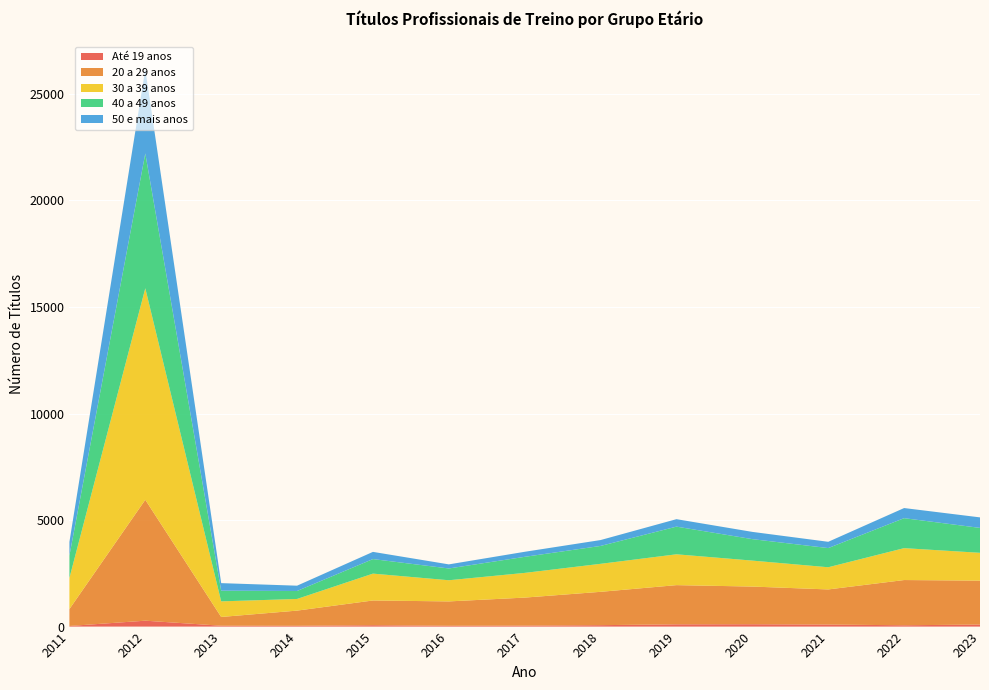

Reading left to right, list all the values displayed in this chart.

Até 19 anos: 29	277	41	38	65	39	46	67	107	111	96	62	96
20 a 29 anos: 794	5675	411	712	1161	1143	1315	1565	1839	1768	1648	2123	2061
30 a 39 anos: 1460	9927	732	547	1260	993	1159	1314	1447	1218	1041	1497	1306
40 a 49 anos: 1049	6329	501	374	683	553	754	840	1299	1008	900	1407	1169
50 e mais anos: 643	3951	355	249	338	192	237	276	350	340	295	475	494